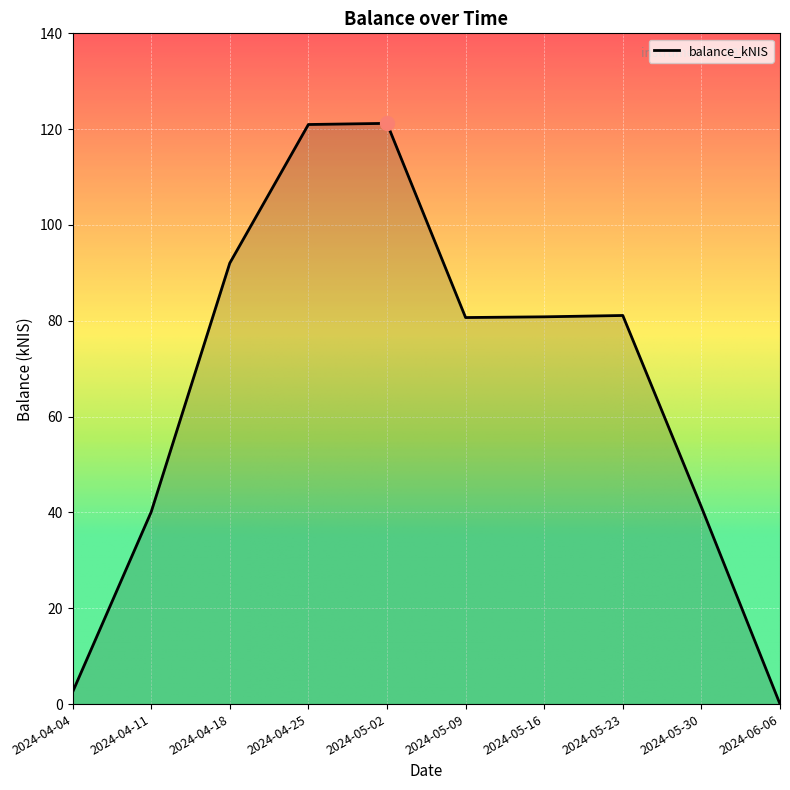

The chart shows a value of 0.0 at 2024-06-06. True or false?

True